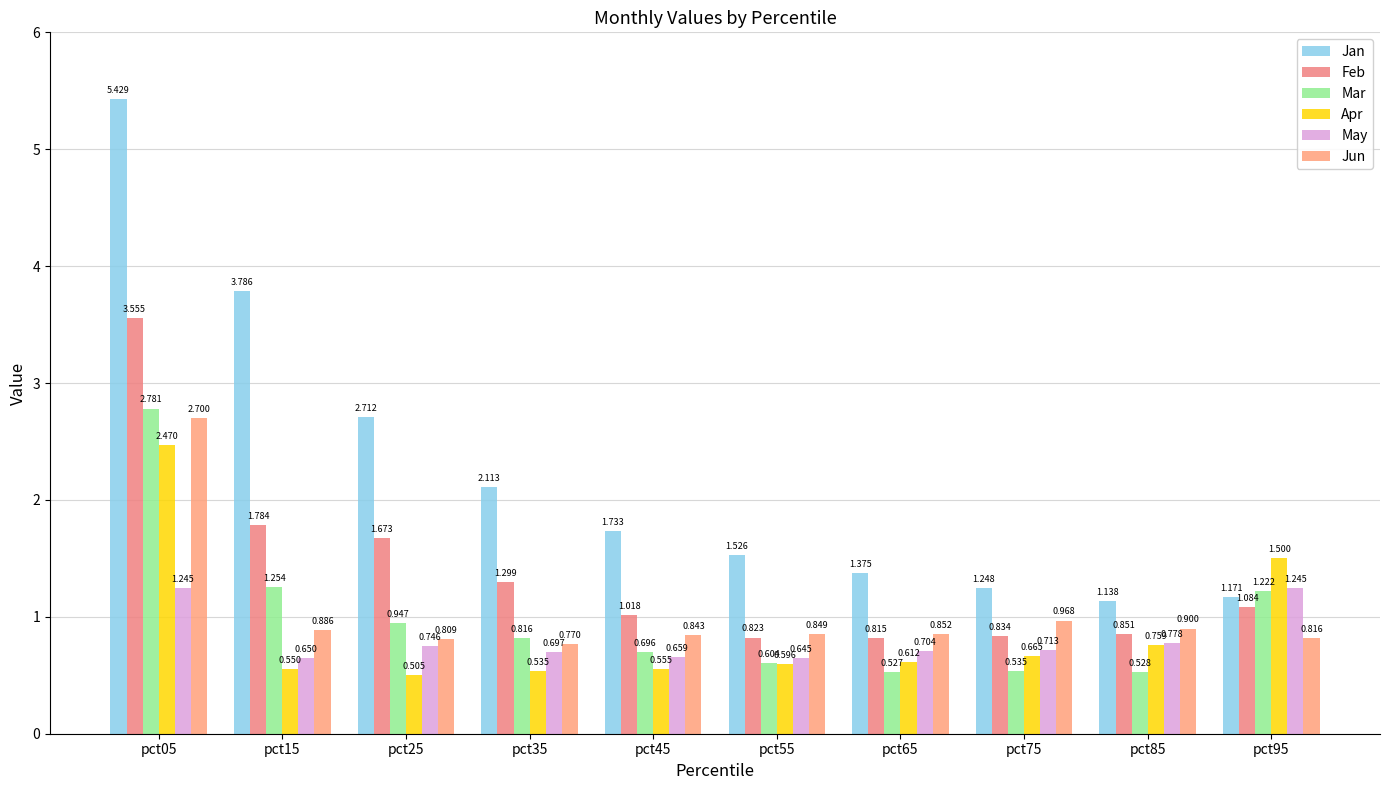

How many values in the Feb series exceed 1?

6